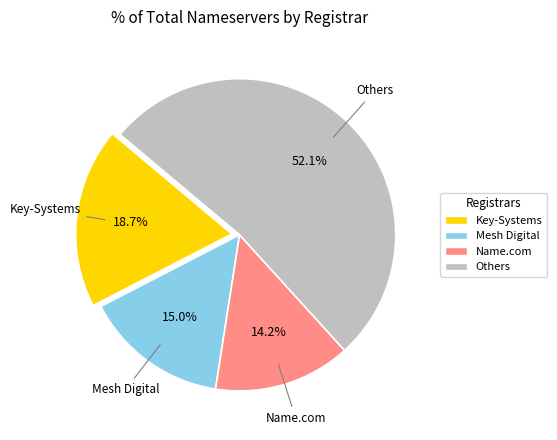

Is there any slice that represents more than half of the pie?

Yes